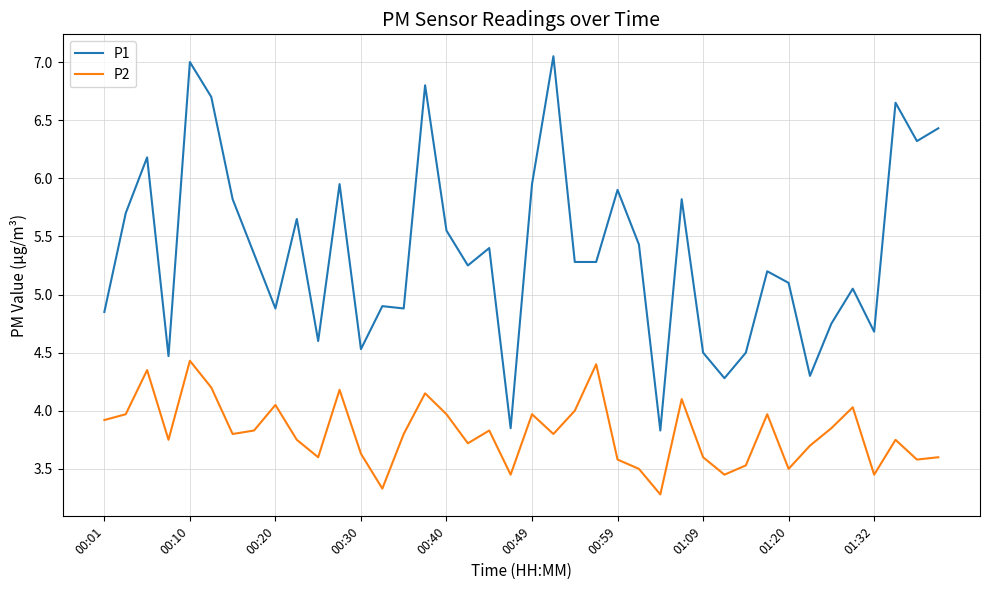

True or false: P2 and P1 intersect in this chart.

False